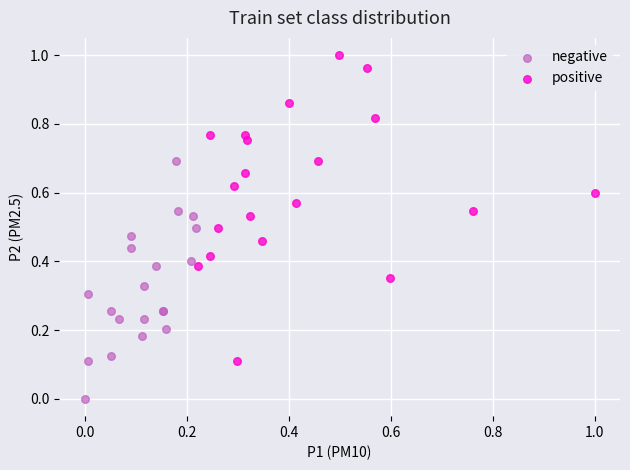

Which series reaches the minimum Y coordinate?

negative